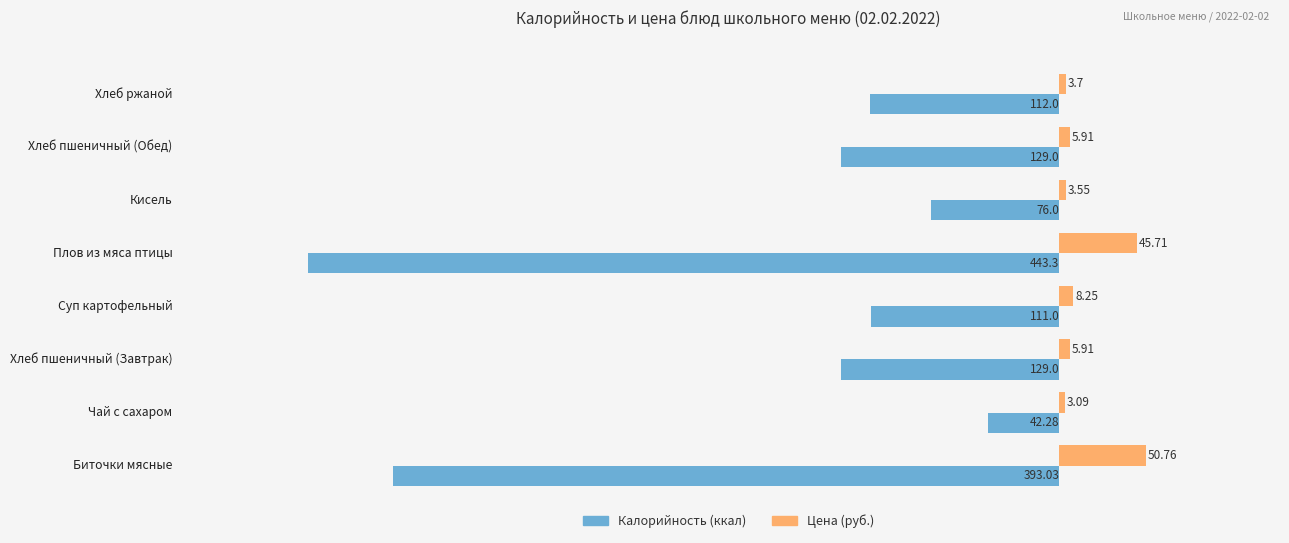

Which series changed the most between Чай с сахаром and Плов из мяса птицы?

Калорийность (ккал)